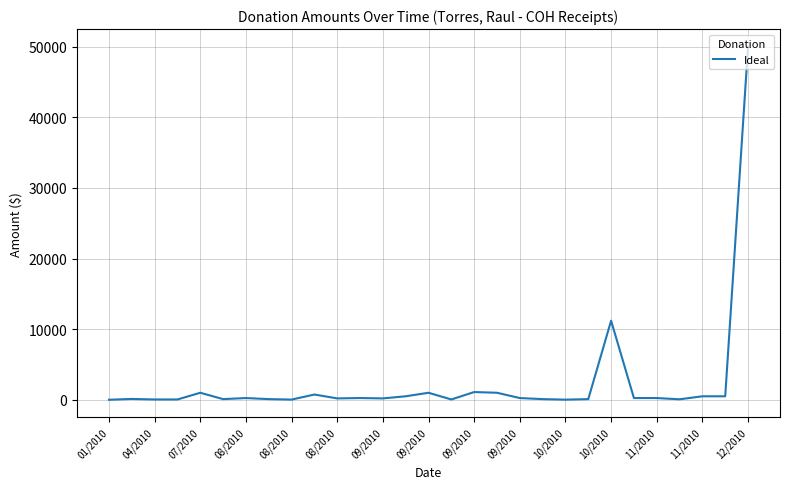

What is the maximum value shown in the chart?

50000